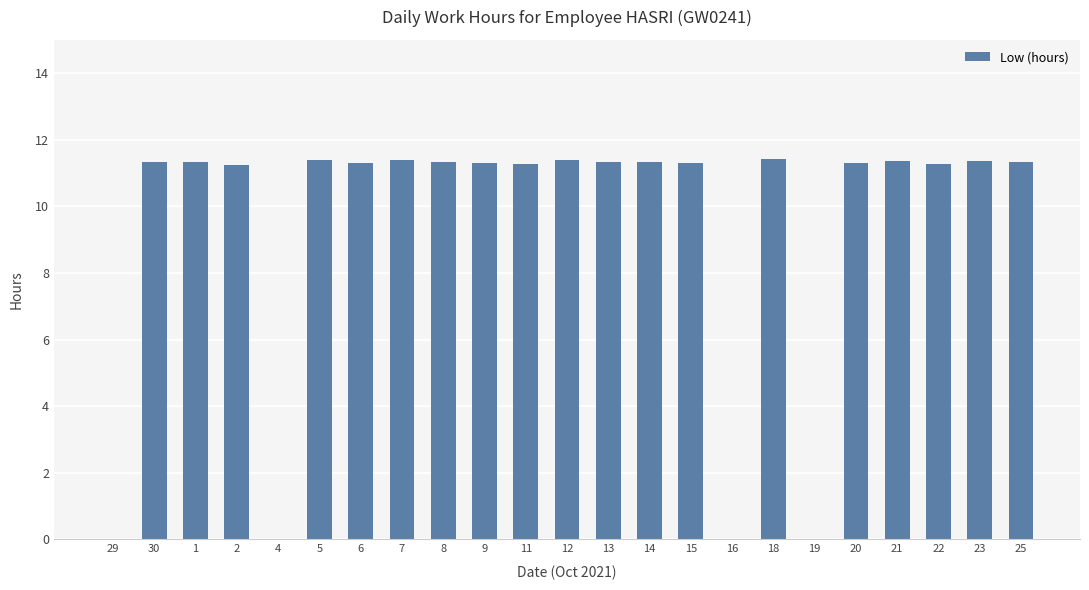

At which label does the data first exceed 11?

30